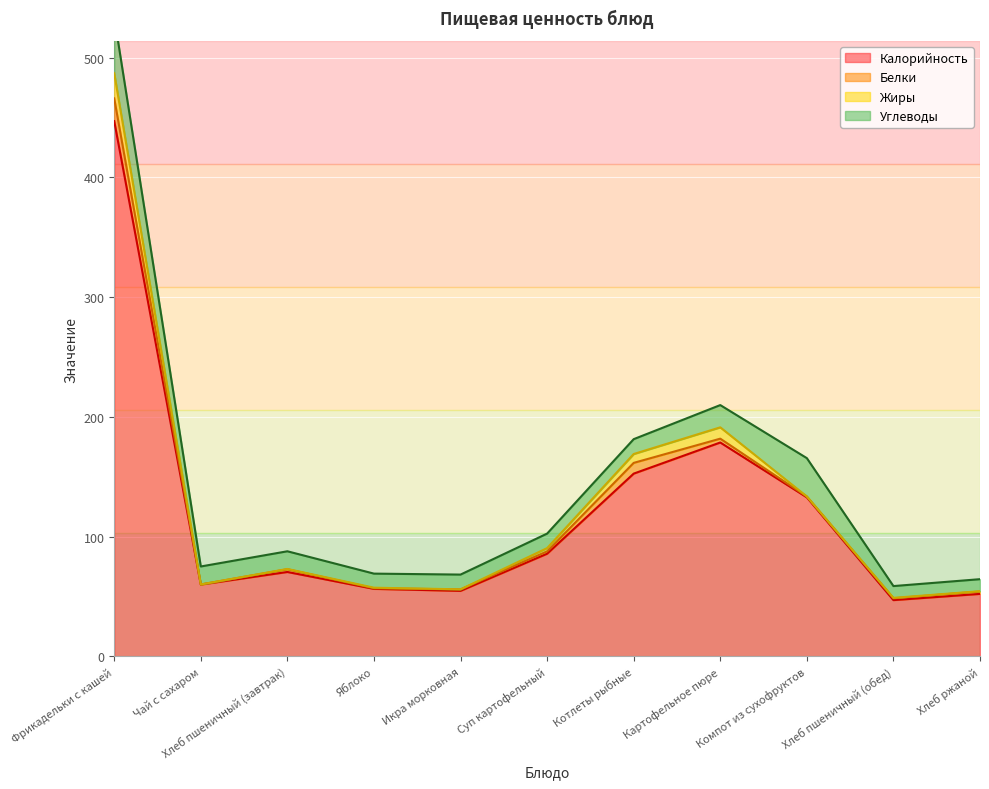

What is the total value across all series at Хлеб ржаной?

64.5